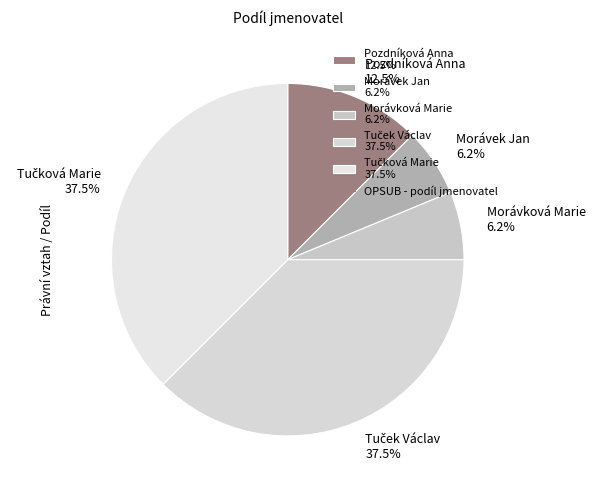

Between Morávková Marie 6.2% and Pozdníková Anna 12.5%, which is larger?

Pozdníková Anna 12.5%